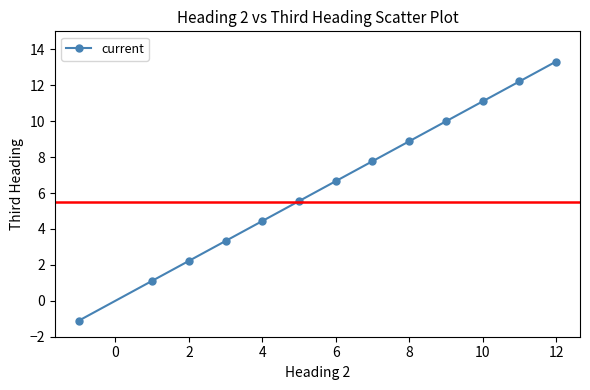

What is the greatest value displayed?

13.3